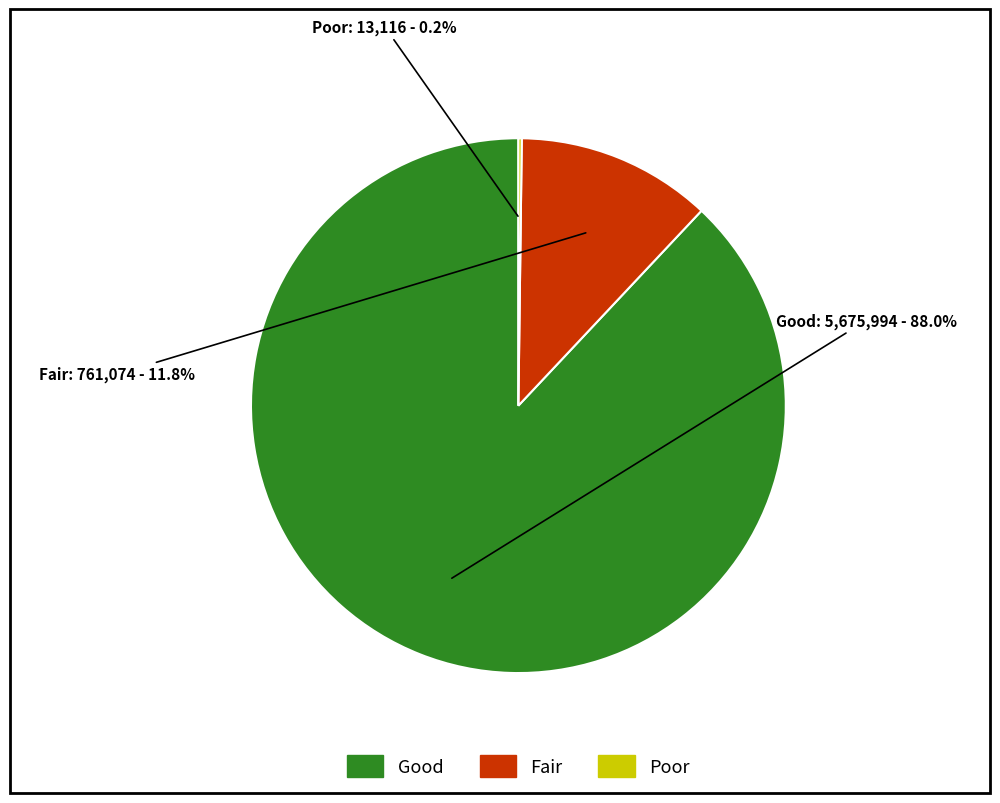

Which category has the biggest portion of the pie?

Good